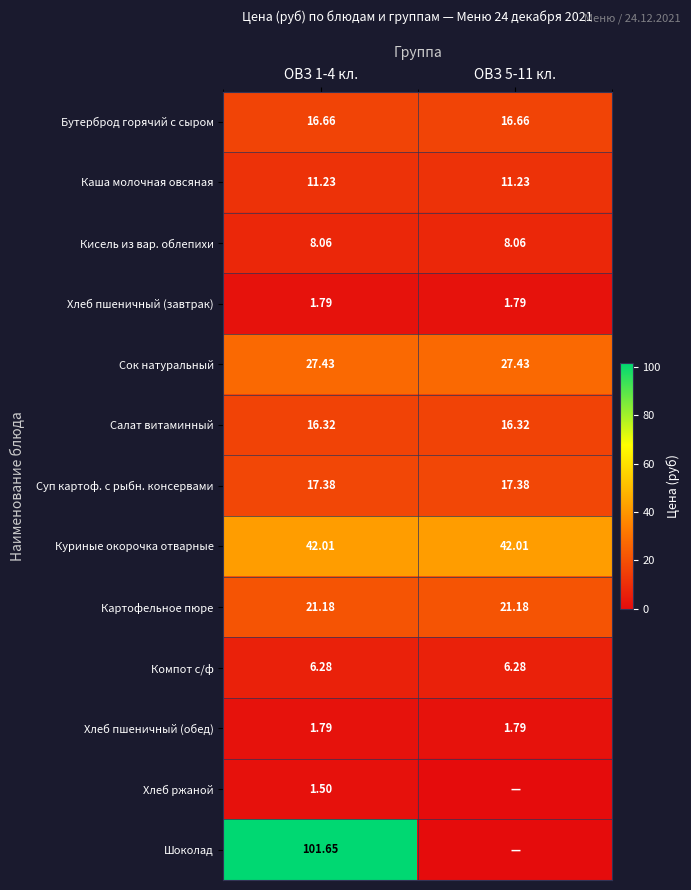

Is the value of Хлеб ржаной at ОВЗ 1-4 кл. greater than the value of Салат витаминный at ОВЗ 1-4 кл.?

No